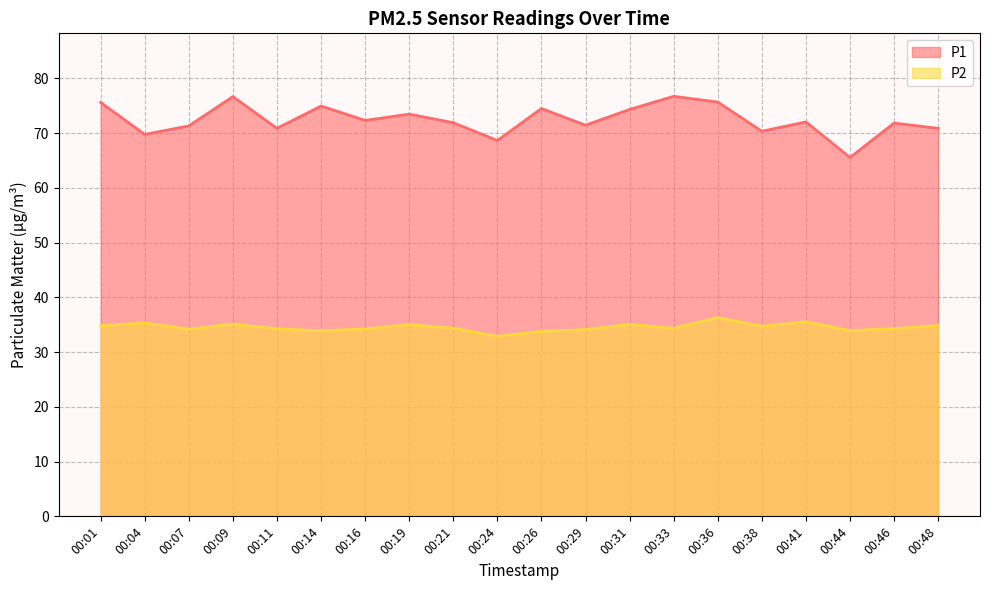

How many interior local peaks does the P2 series have?

6